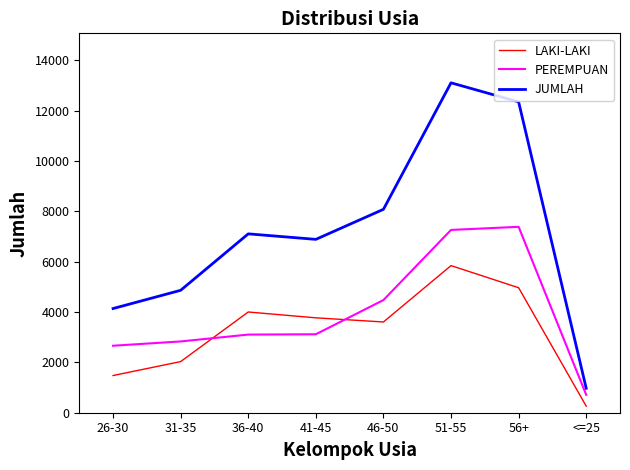

At which label does JUMLAH reach its minimum?

<=25